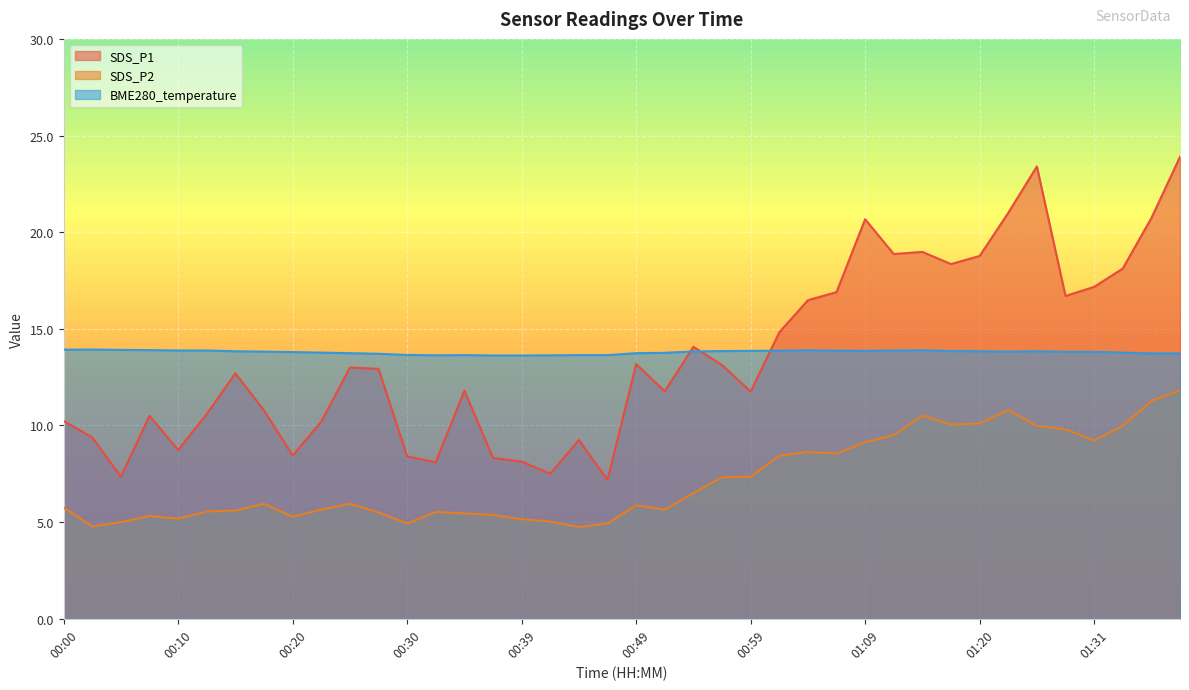

Does the chart display data point markers on the line(s)?

No